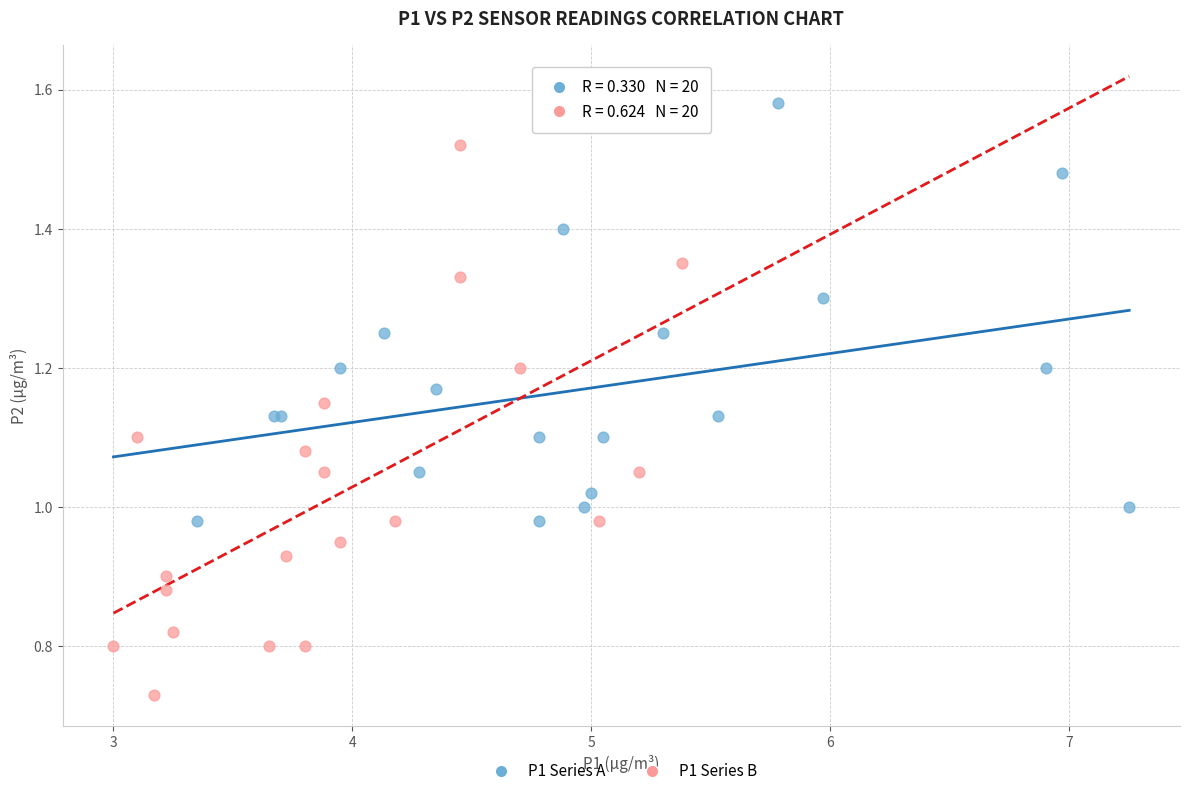

Which series has the widest spread of Y values?

P1 Series B